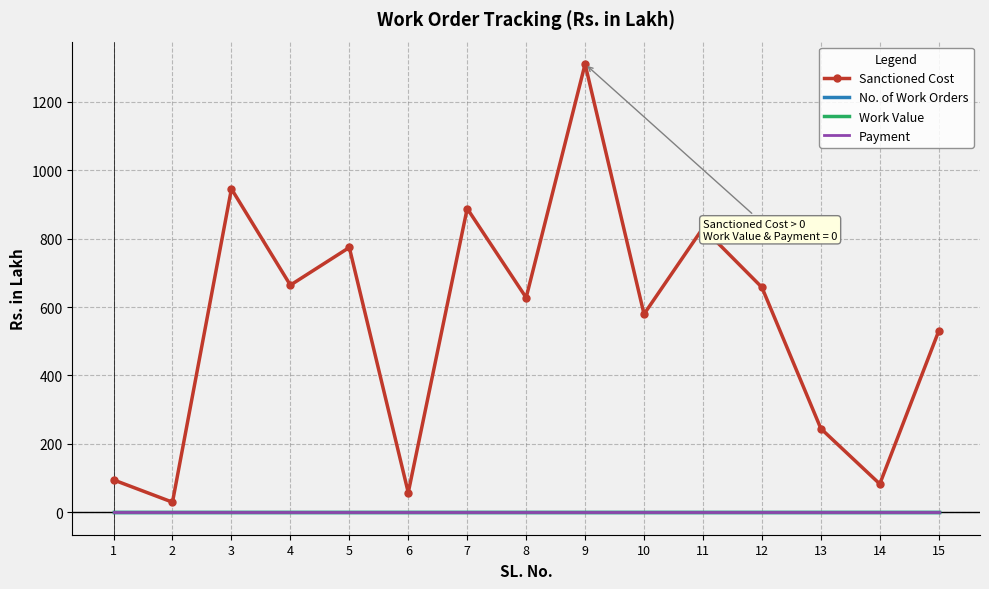

What are all the series names shown in the legend?

Sanctioned Cost, No. of Work Orders, Work Value, Payment